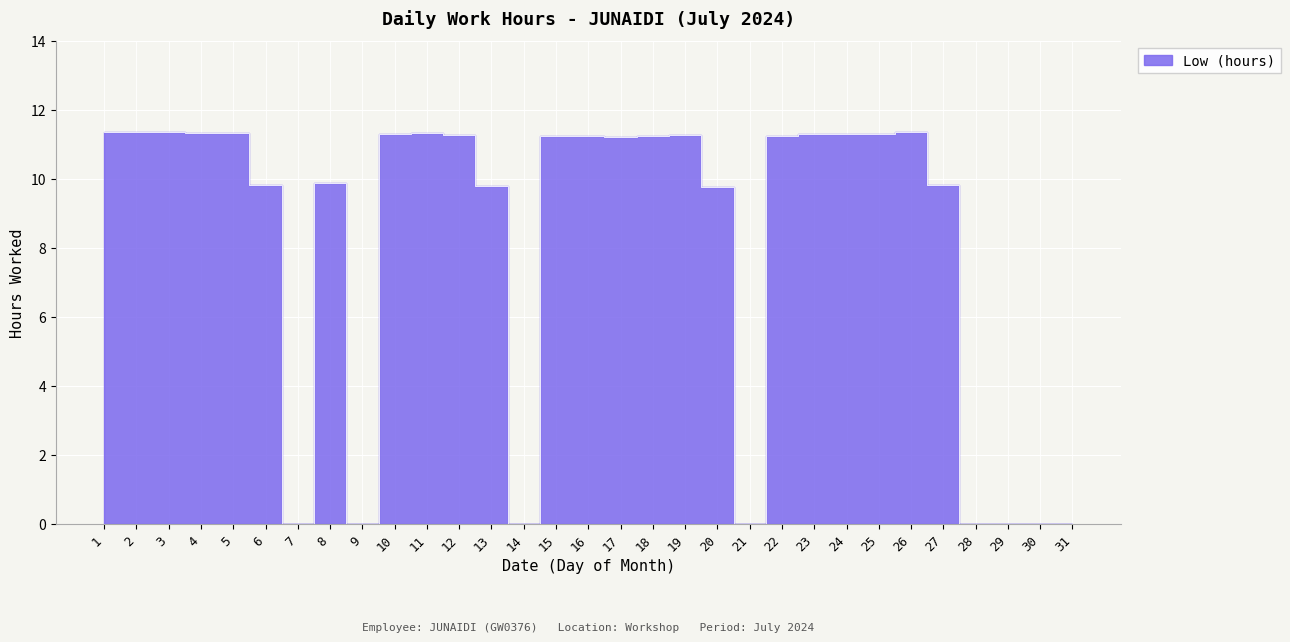

Reading left to right, extract all data points from this chart.

11.4	11.3	11.3	11.3	11.3	9.8	0.0	9.9	0.0	11.3	11.3	11.3	9.8	0.0	11.3	11.2	11.2	11.3	11.3	9.8	0.0	11.3	11.3	11.3	11.3	11.4	9.8	0.0	0.0	0.0	0.0